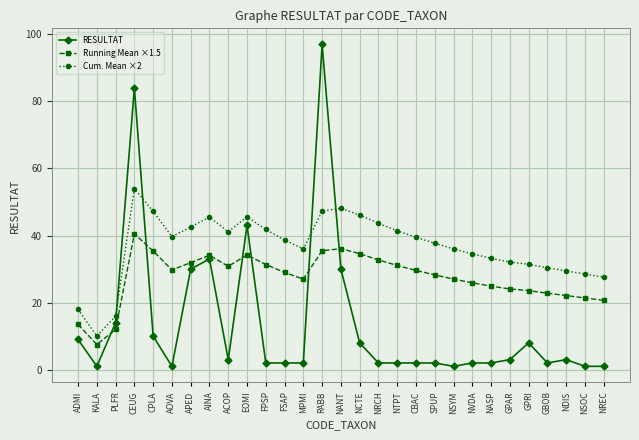

What is the label of the 26th point from the left?

GBOB